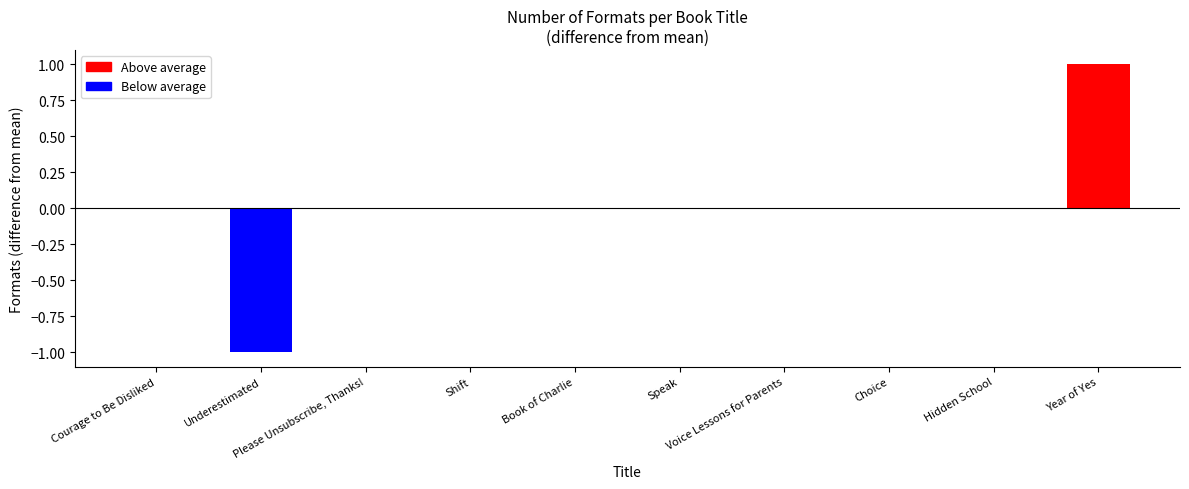

Between Hidden School and Year of Yes, which is larger?

Year of Yes